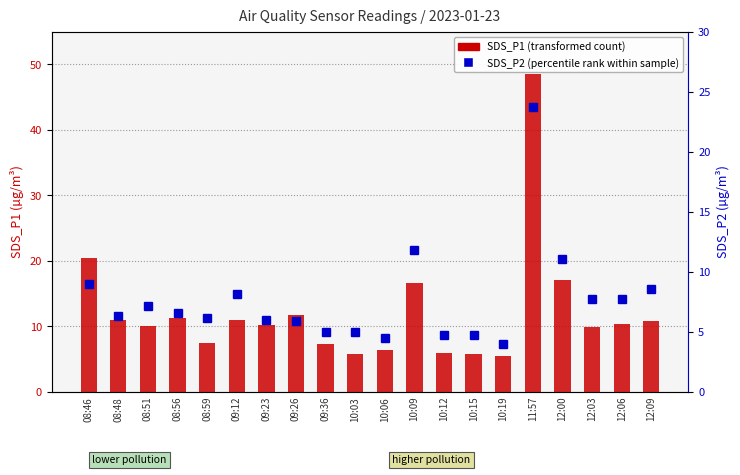

What is the difference between the highest and lowest values at 12:06?

2.6